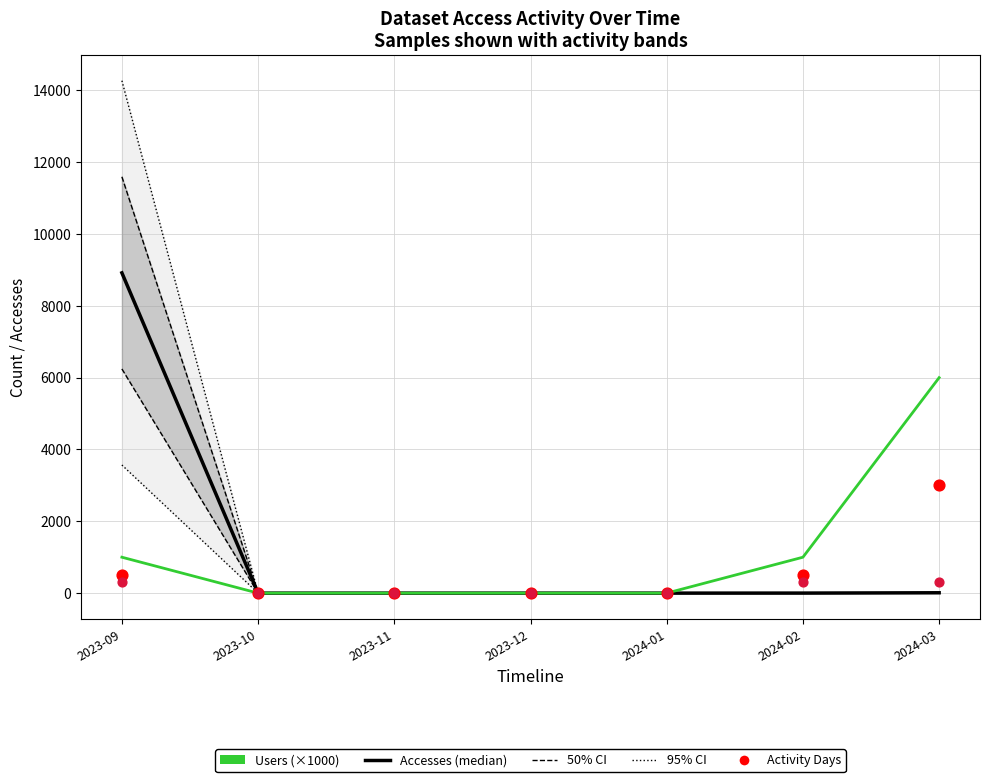

At how many categories does at least one series exceed 1865?

2